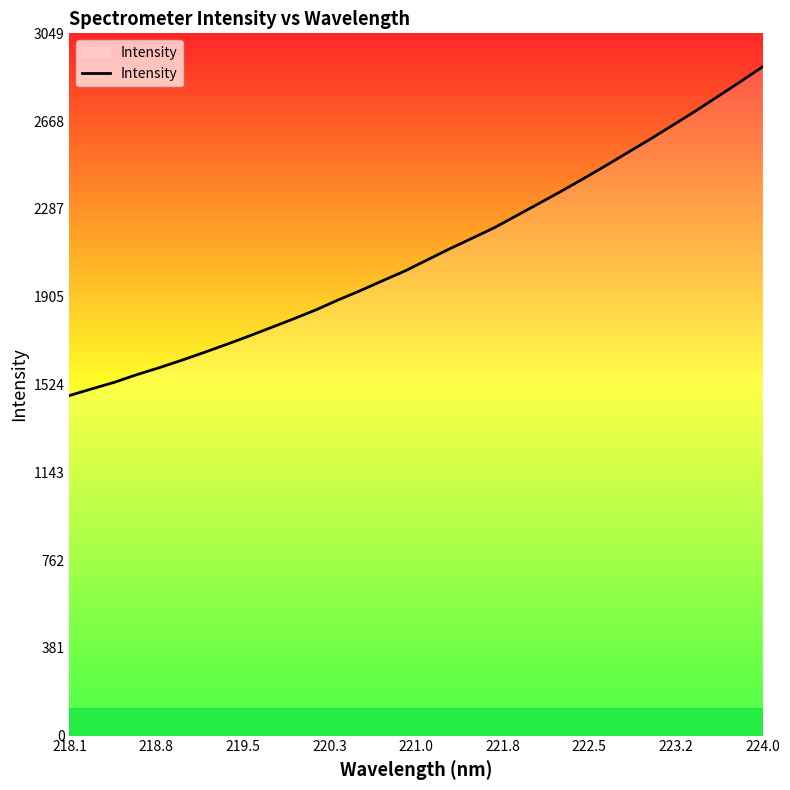

What is the difference between the maximum and minimum values?

1427.5